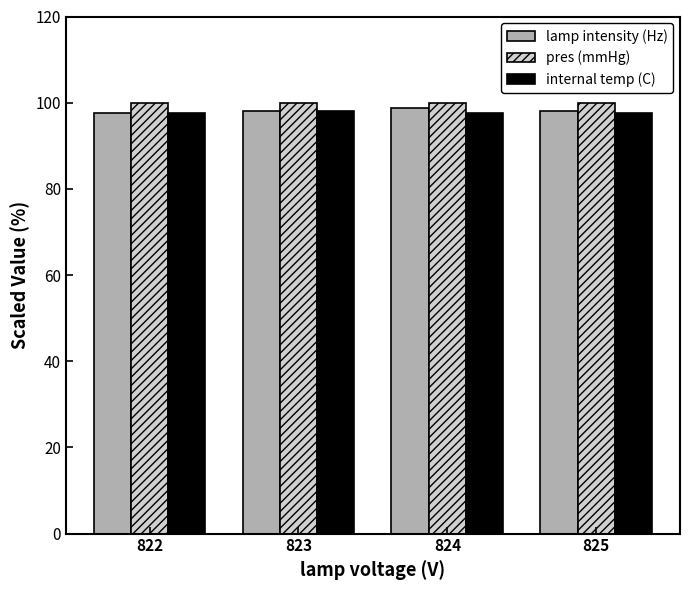

What are all the series names shown in the legend?

lamp intensity (Hz), pres (mmHg), internal temp (C)